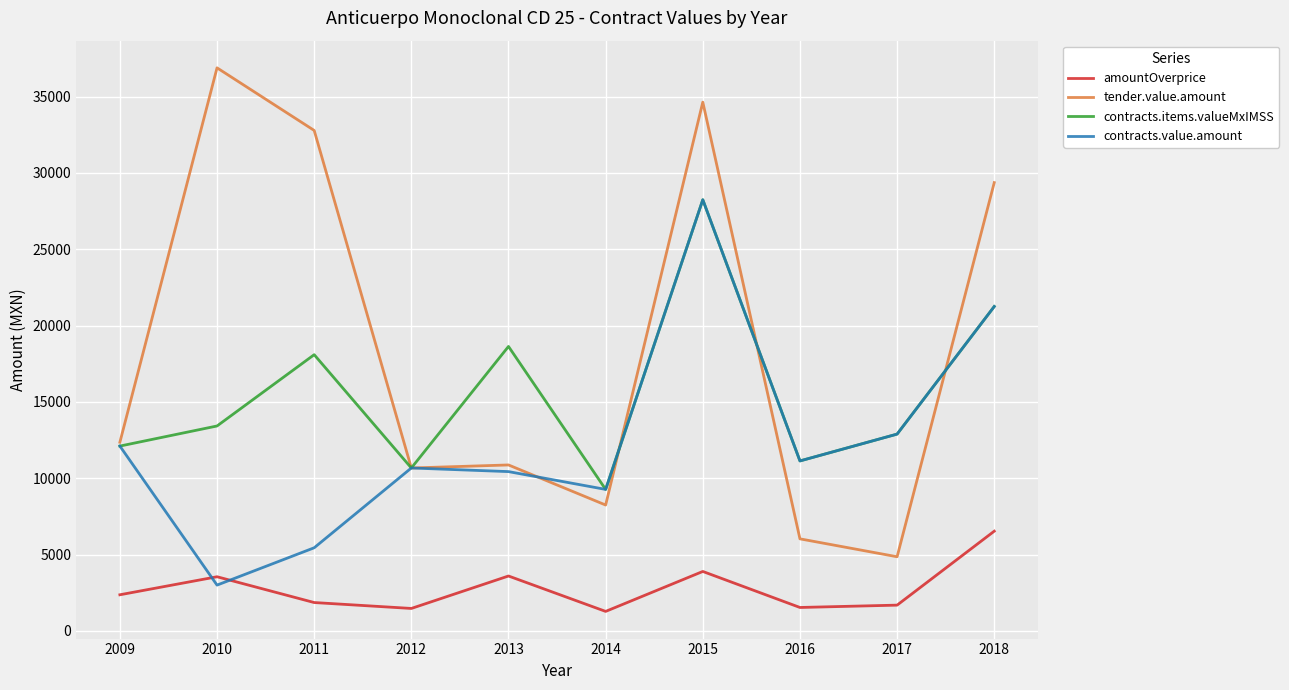

Where do amountOverprice and contracts.value.amount first cross each other?

2009 and 2010